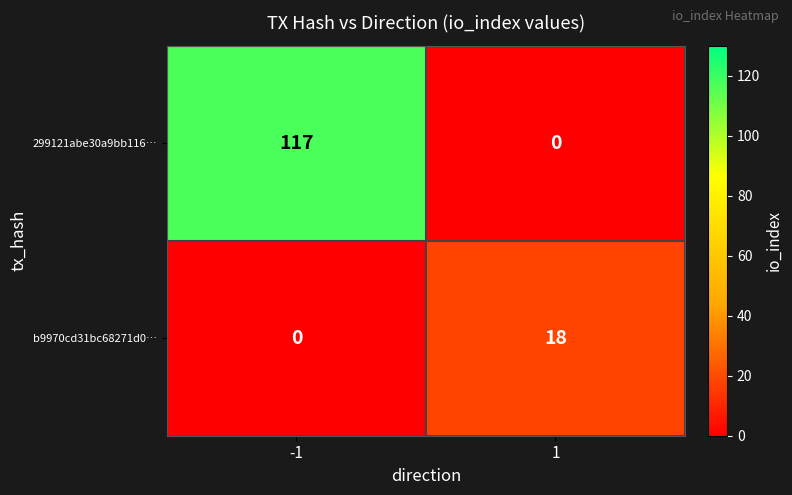

Between -1 and 1, which series saw the biggest shift?

299121abe30a9bb116…